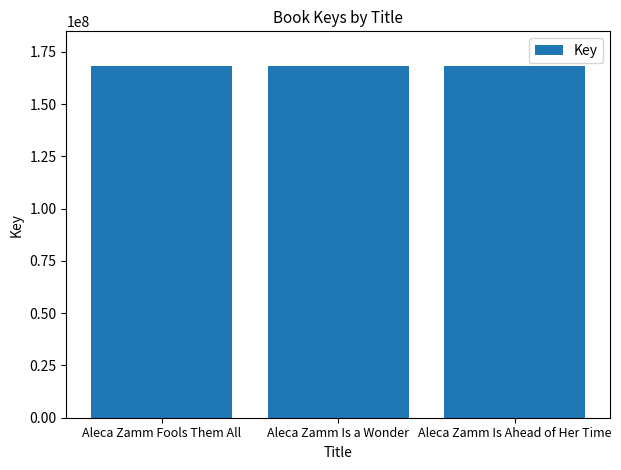

How many categories are shown in the chart?

3